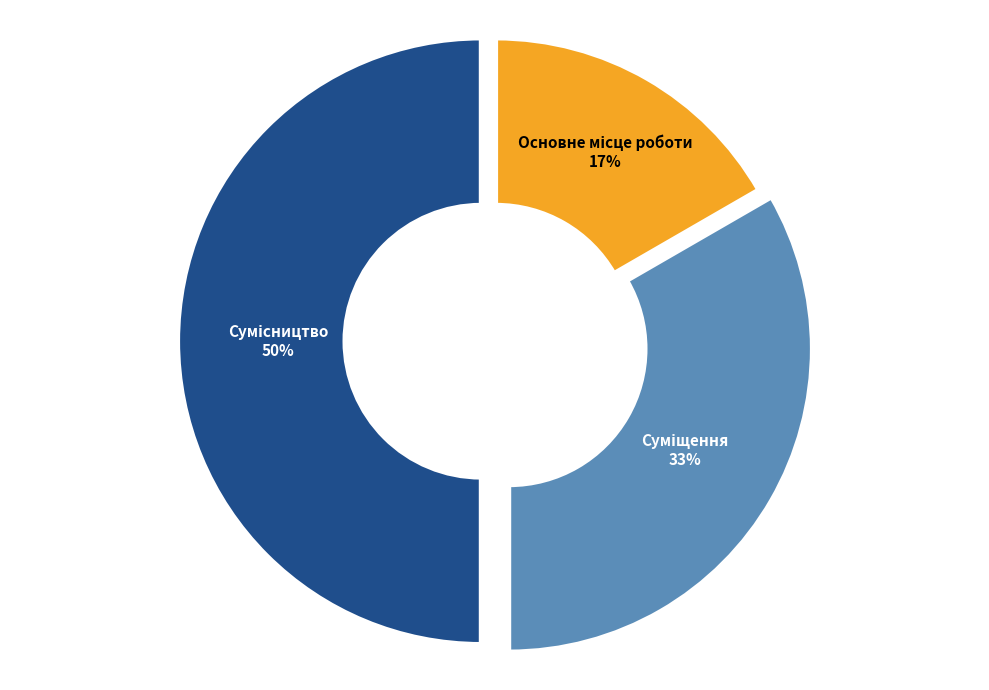

To the nearest percent, what is the difference between the largest and smallest slice percentages?

33%